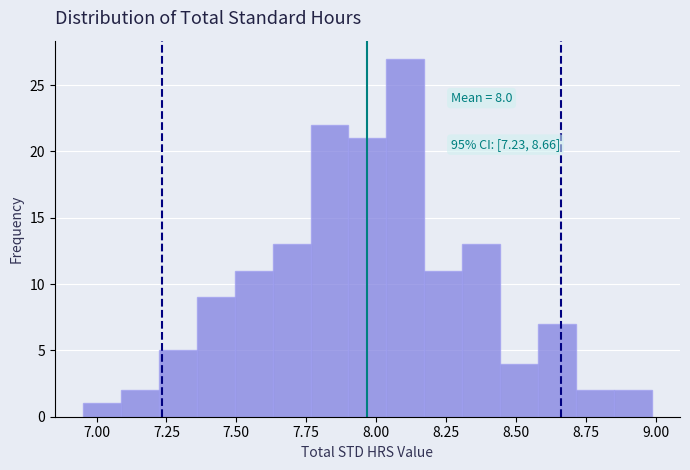

Around what value on the x-axis is the tallest bar? Give the approximate position of its centre, as read against the axis.

8.10